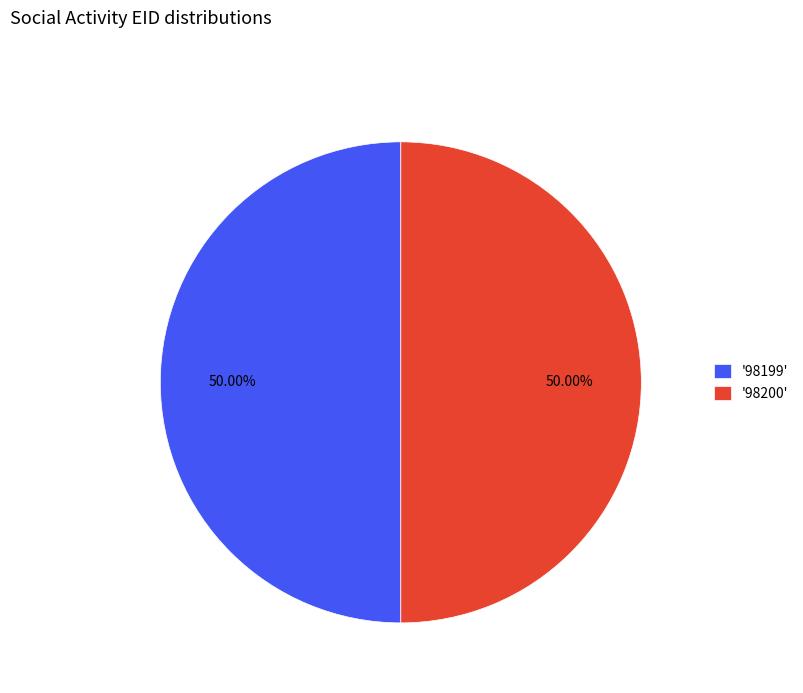

How many segments does this pie chart have?

2